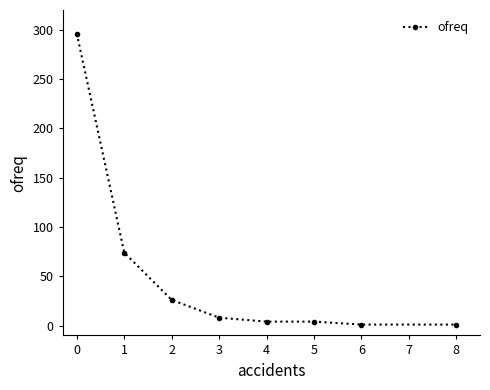

Approximately how many times larger is the value at 0 compared to 2?

11.4